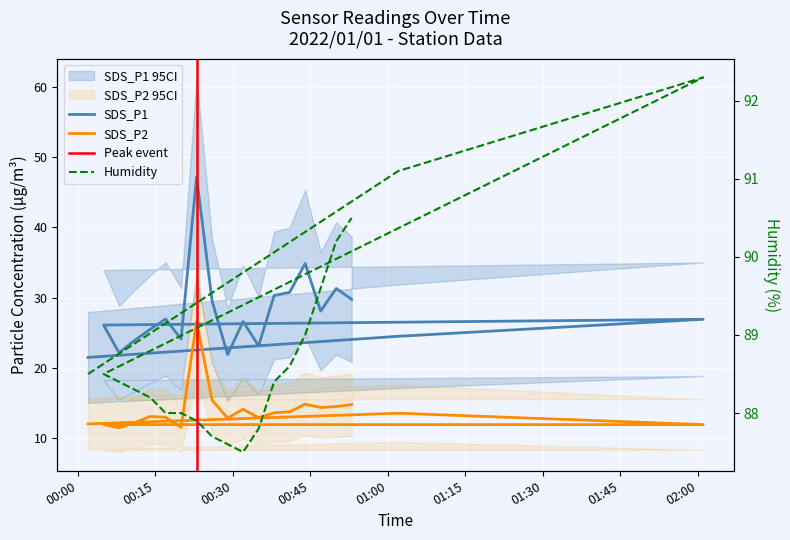

True or false: SDS_P2 has more than 2 interior local peaks.

True